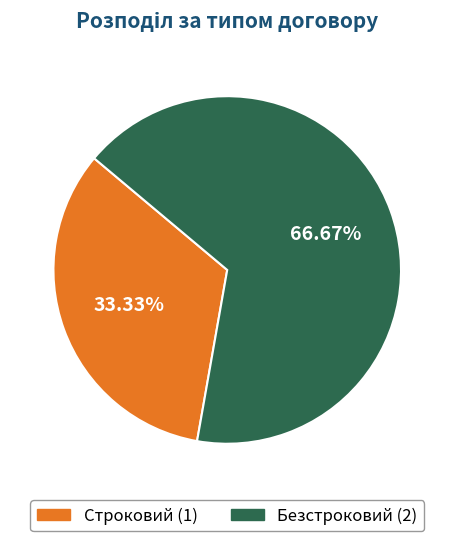

Which slice is the largest?

Безстроковий